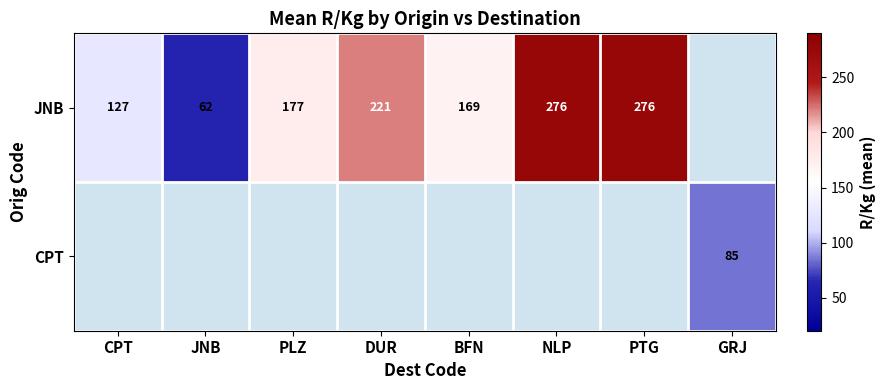

At how many categories does at least one series exceed 105?

6